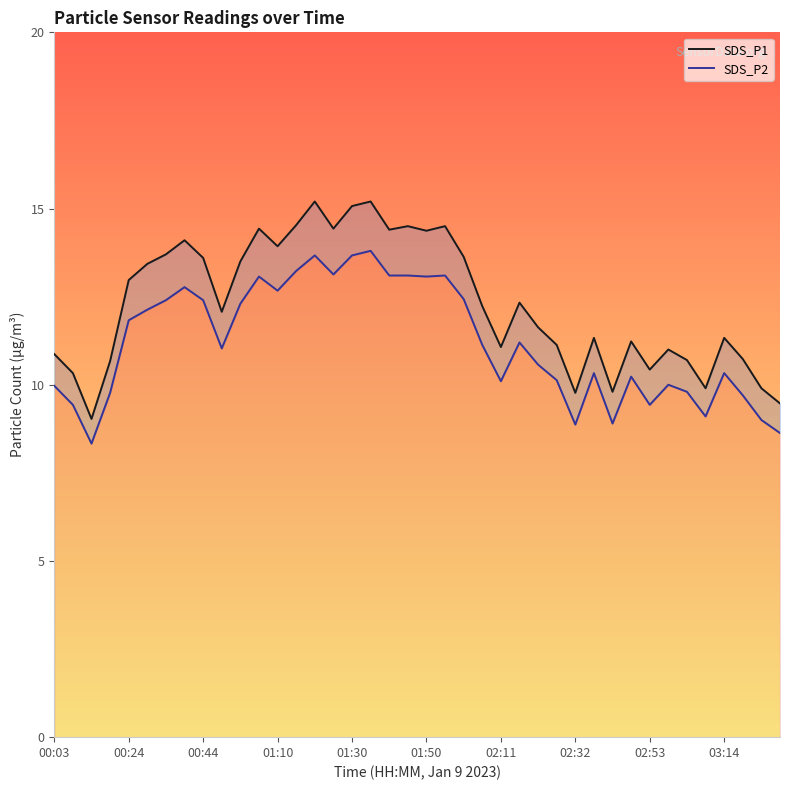

True or false: SDS_P2 and SDS_P1 cross at least once.

False